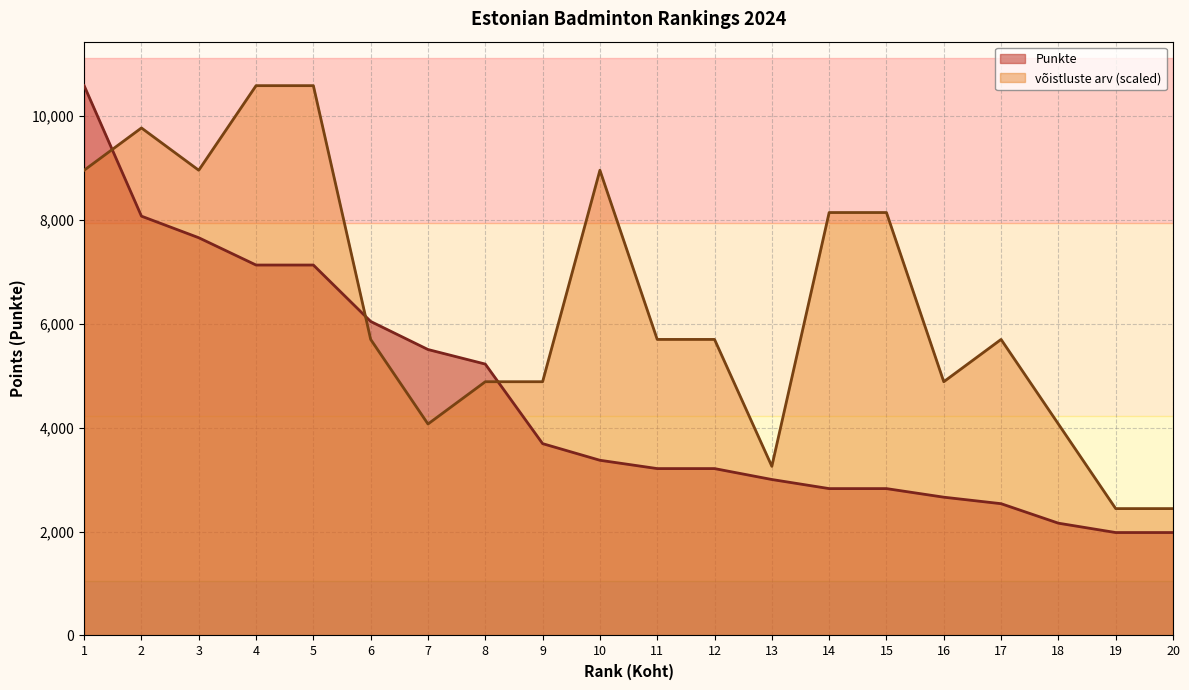

Which series has the widest spread of values?

Punkte